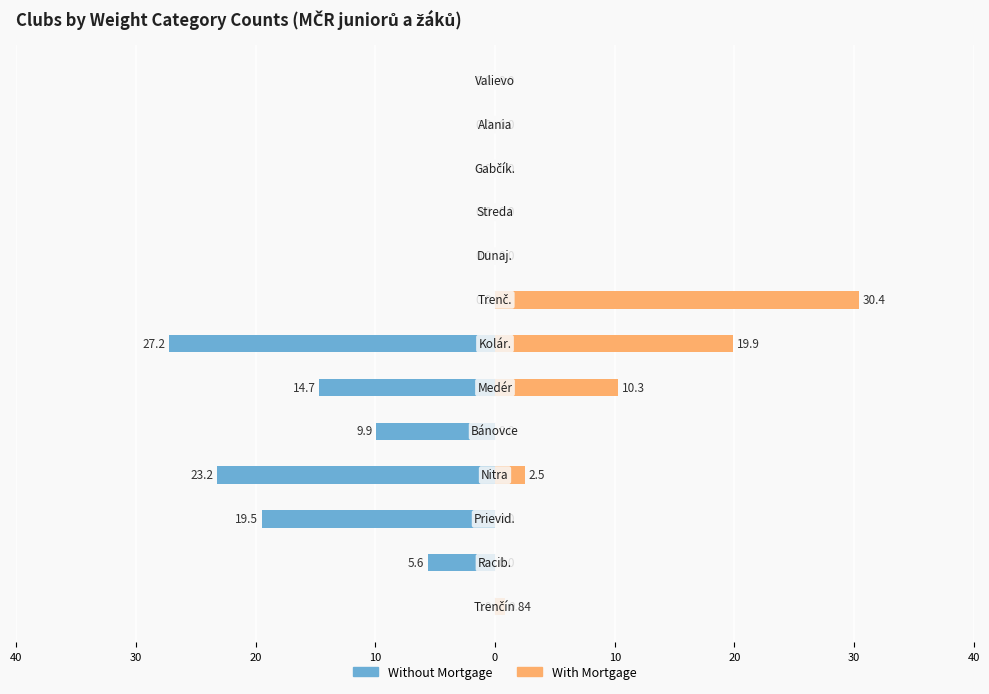

What is the sum of all With Mortgage values?

63.9